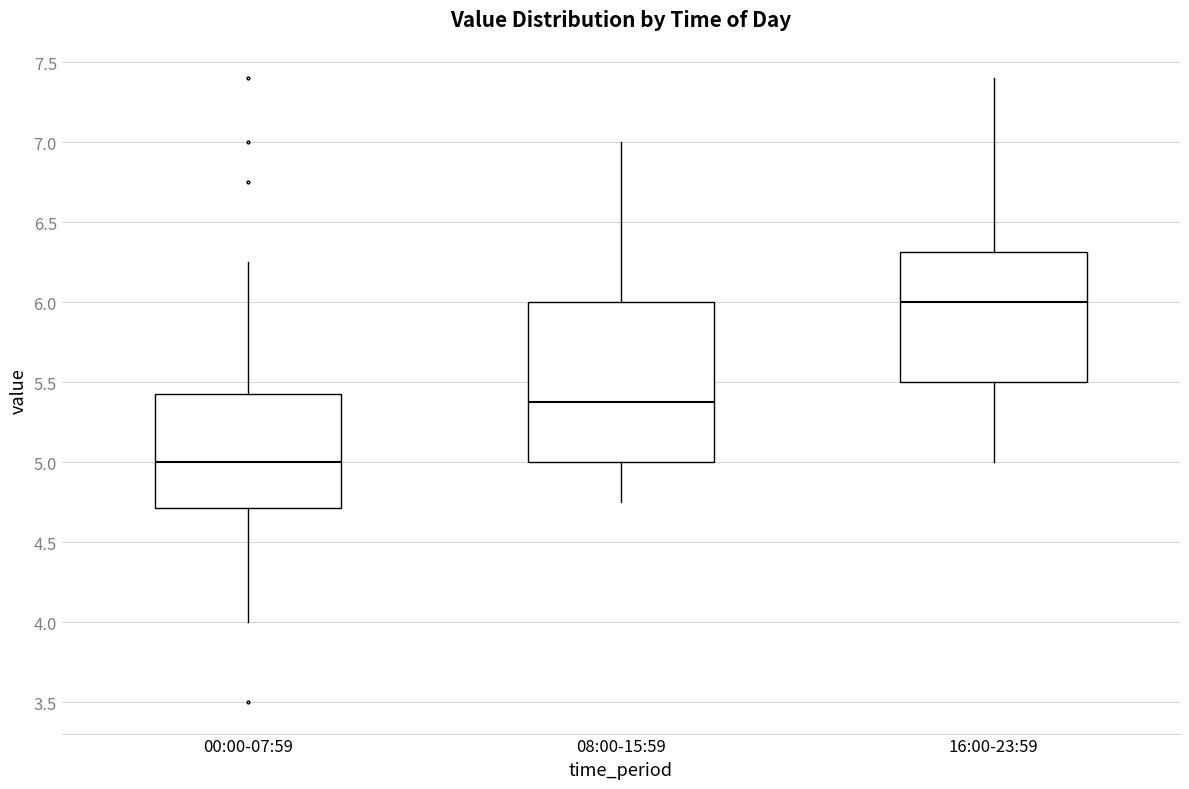

Reading left to right, transcribe this box plot: for each box, give where its median line is, the range the box spans, and where its two whiskers end, as read against the y-axis. The values are not printed on the chart, so give them approximately, as read against the axis.

00:00-07:59: median 5.00, box 4.70 to 5.45, whiskers 4.00 to 6.25
08:00-15:59: median 5.40, box 5.00 to 6.00, whiskers 4.75 to 7.00
16:00-23:59: median 6.00, box 5.50 to 6.30, whiskers 5.00 to 7.40